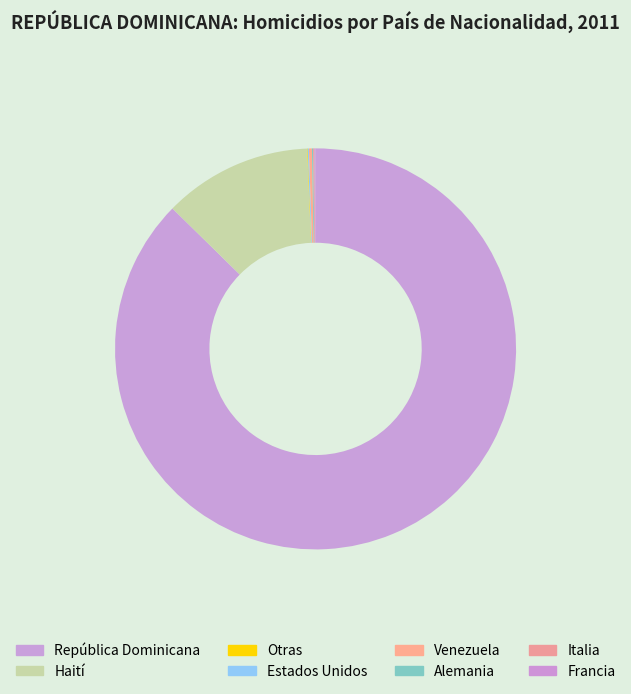

Rank the categories by value from lowest to highest.

Otras, Estados Unidos, Alemania, Italia, Francia, Venezuela, Haití, República Dominicana